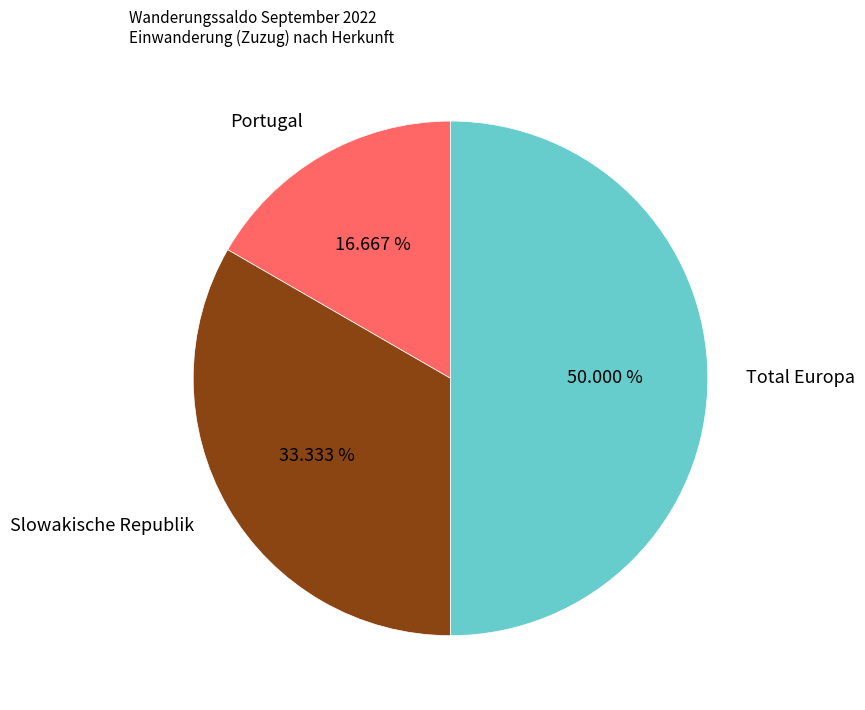

Between Portugal and Total Europa, which is larger?

Total Europa